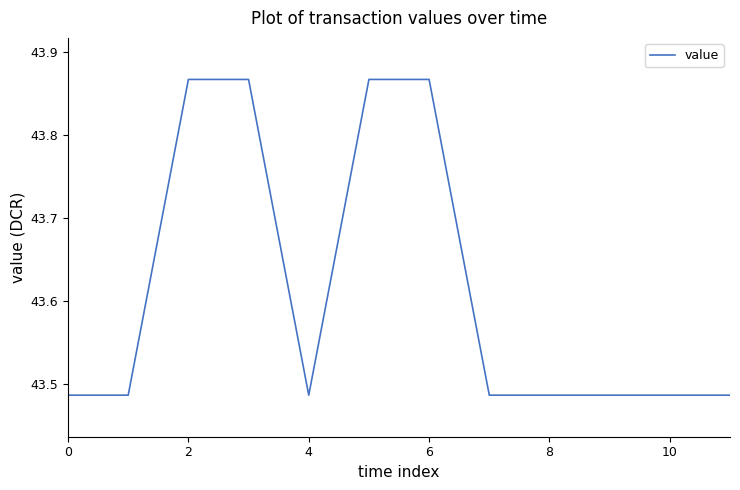

What is the difference between the maximum and minimum values?

0.4